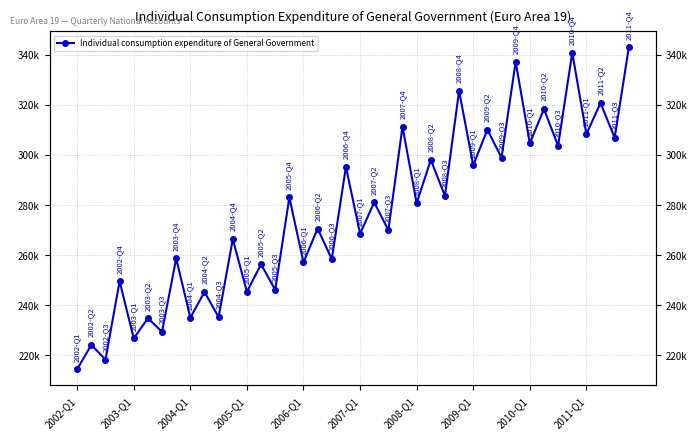

What is the maximum value shown in the chart?

342854.8